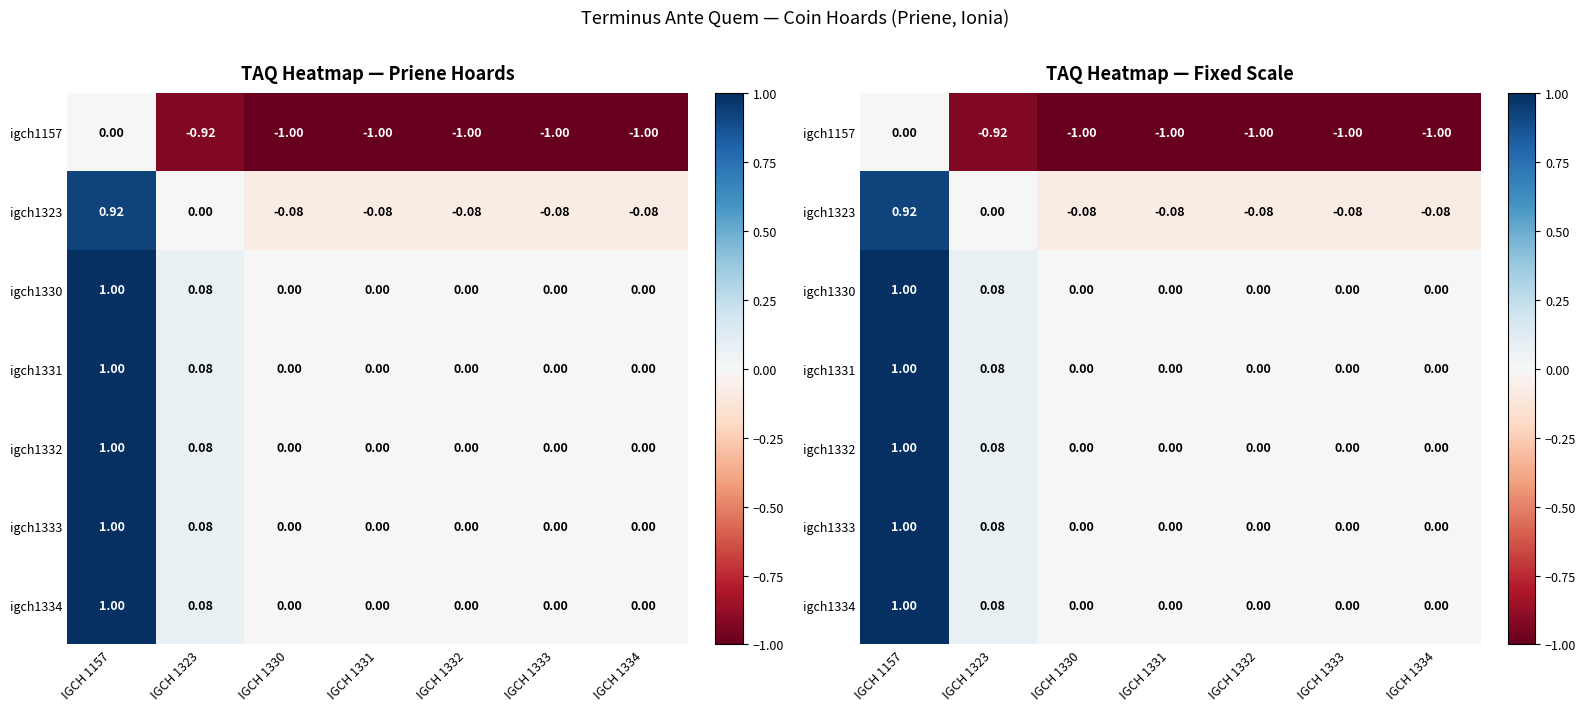

Rank the series at IGCH 1333 from highest to lowest value.

igch1330, igch1331, igch1332, igch1333, igch1334, igch1323, igch1157